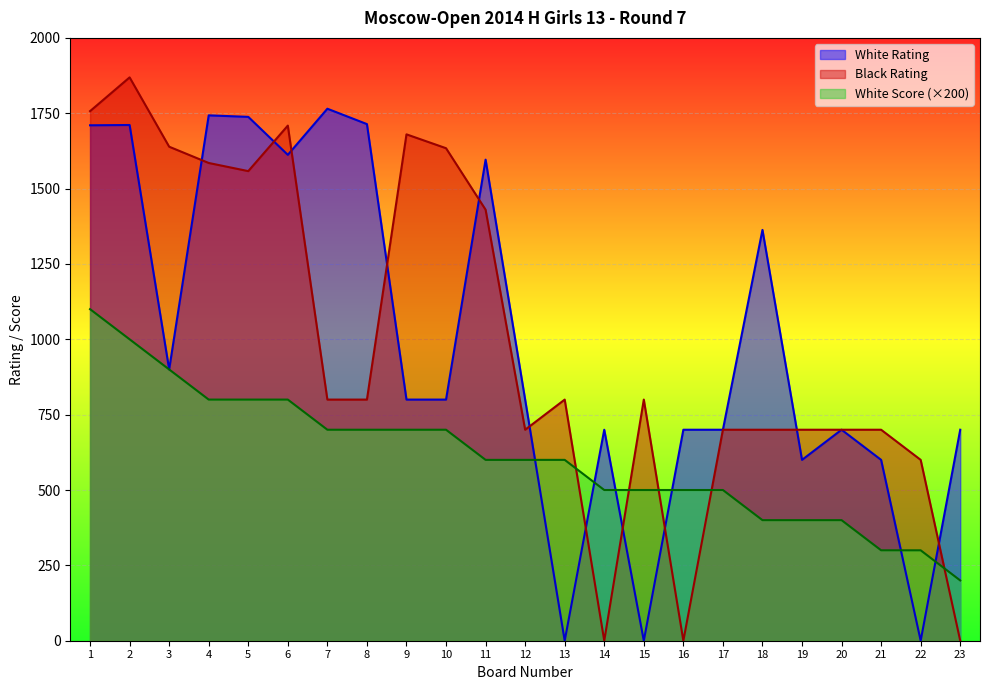

Reading left to right, extract all data points from this chart.

White Rating: 1=1710	2=1711	3=900	4=1743	5=1738	6=1612	7=1765	8=1714	9=800	10=800	11=1596	12=800	13=0	14=700	15=0	16=700	17=700	18=1363	19=600	20=700	21=600	22=0	23=700
Black Rating: 1=1757	2=1869	3=1639	4=1585	5=1558	6=1709	7=800	8=800	9=1680	10=1634	11=1430	12=700	13=800	14=0	15=800	16=0	17=700	18=700	19=700	20=700	21=700	22=600	23=0
White Score: 1=1100	2=1000	3=900	4=800	5=800	6=800	7=700	8=700	9=700	10=700	11=600	12=600	13=600	14=500	15=500	16=500	17=500	18=400	19=400	20=400	21=300	22=300	23=200